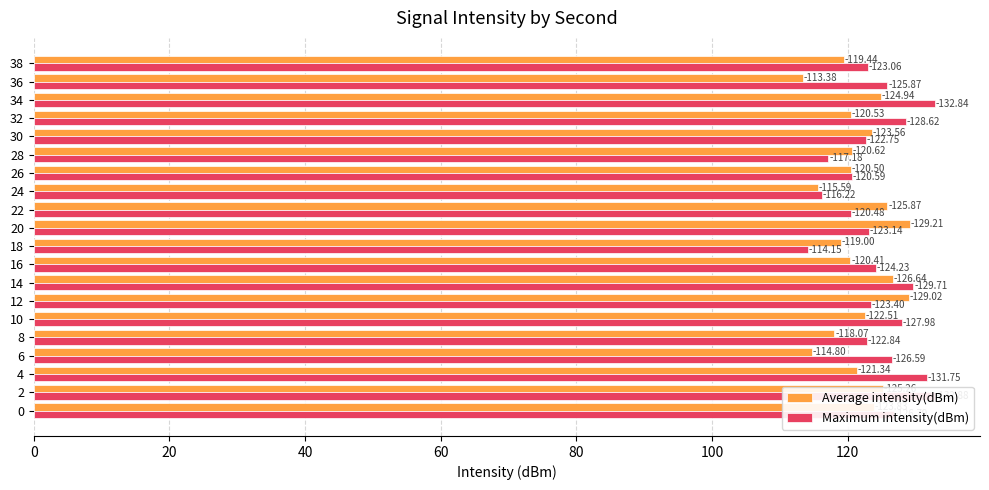

True or false: Maximum intensity(dBm) has a value of 57.5 at 16.

False